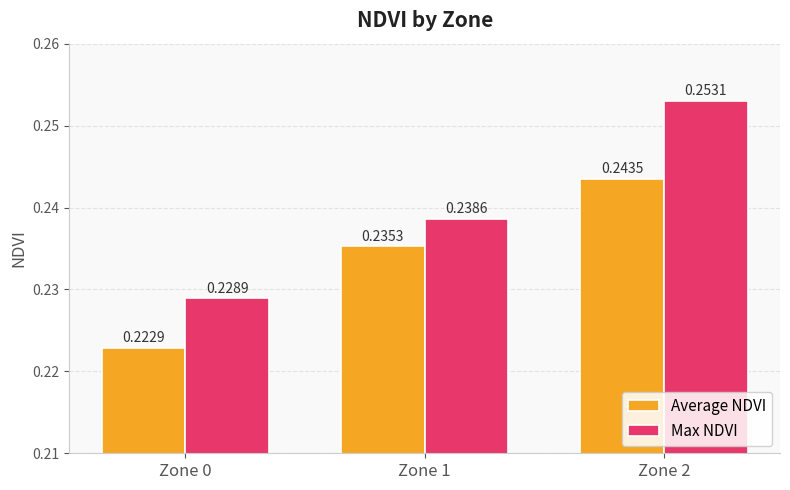

What is the sum of all Max NDVI values?

0.7